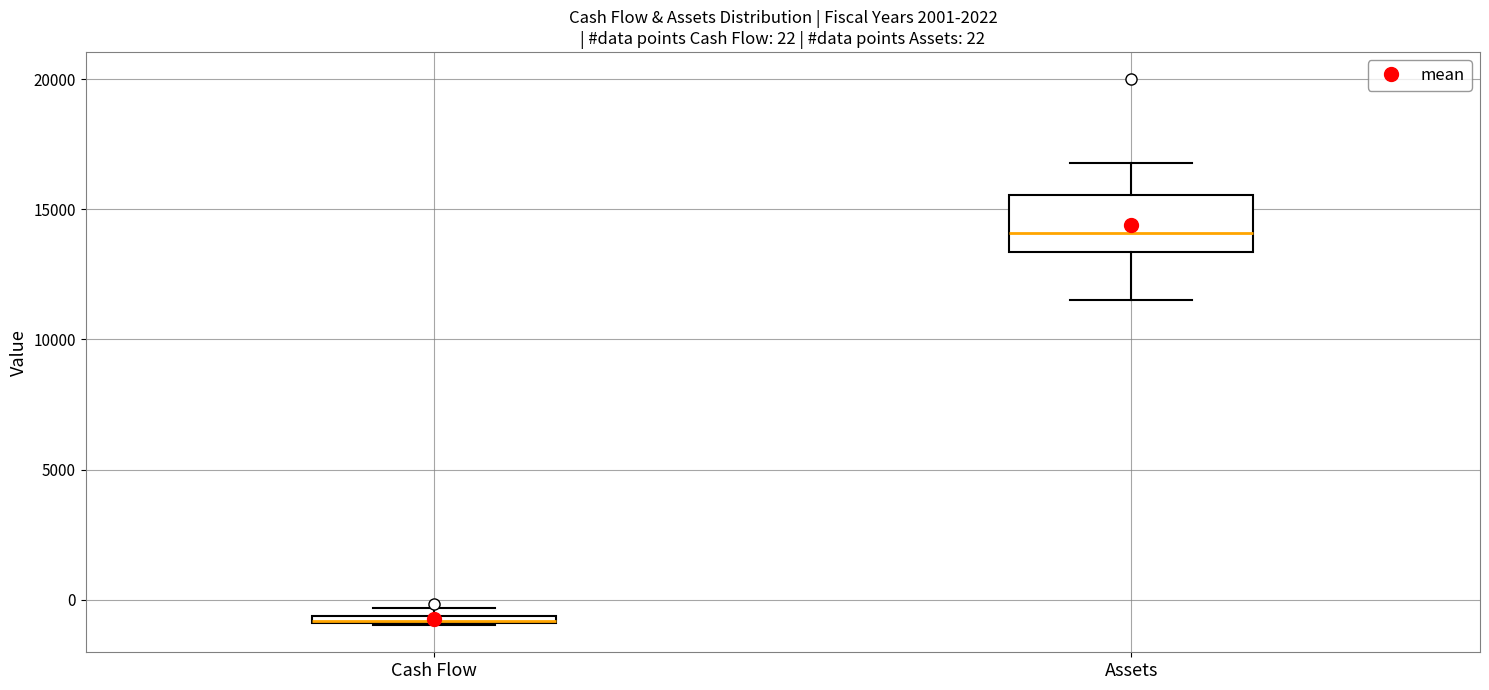

Comparing the boxes themselves (not the whiskers), which one is the tallest?

Assets